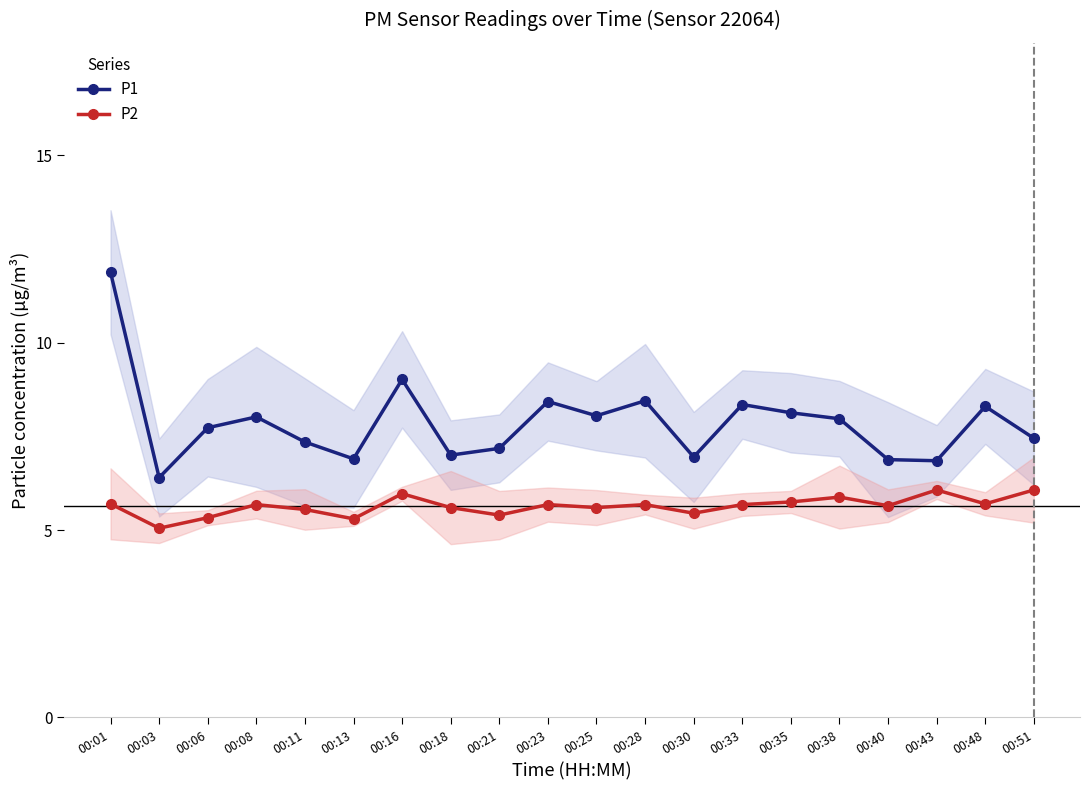

True or false: P2 and P1 intersect in this chart.

False